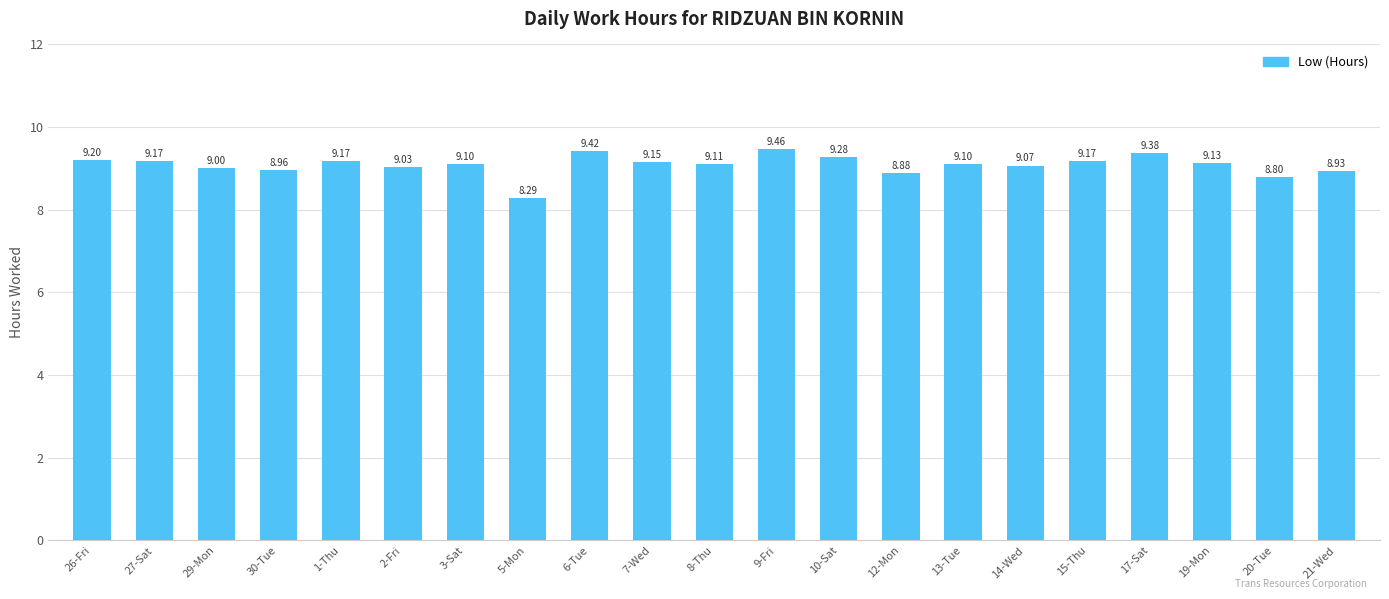

At which label does the data first exceed 9?

26-Fri